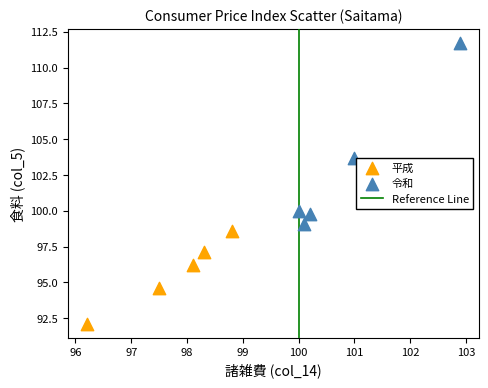

Which series contains the highest Y value?

令和